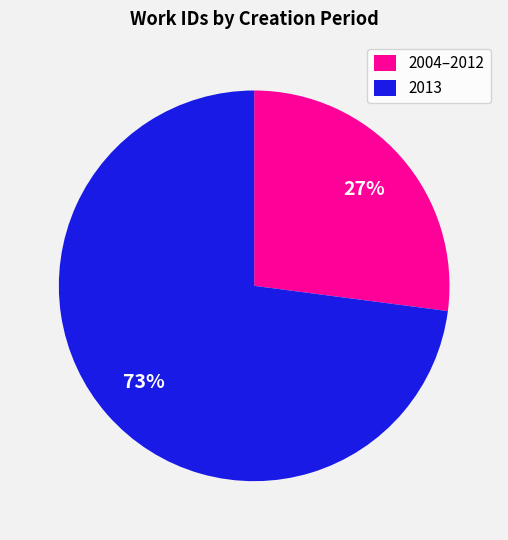

Is it true that 2004–2012 is 27% of the pie?

True